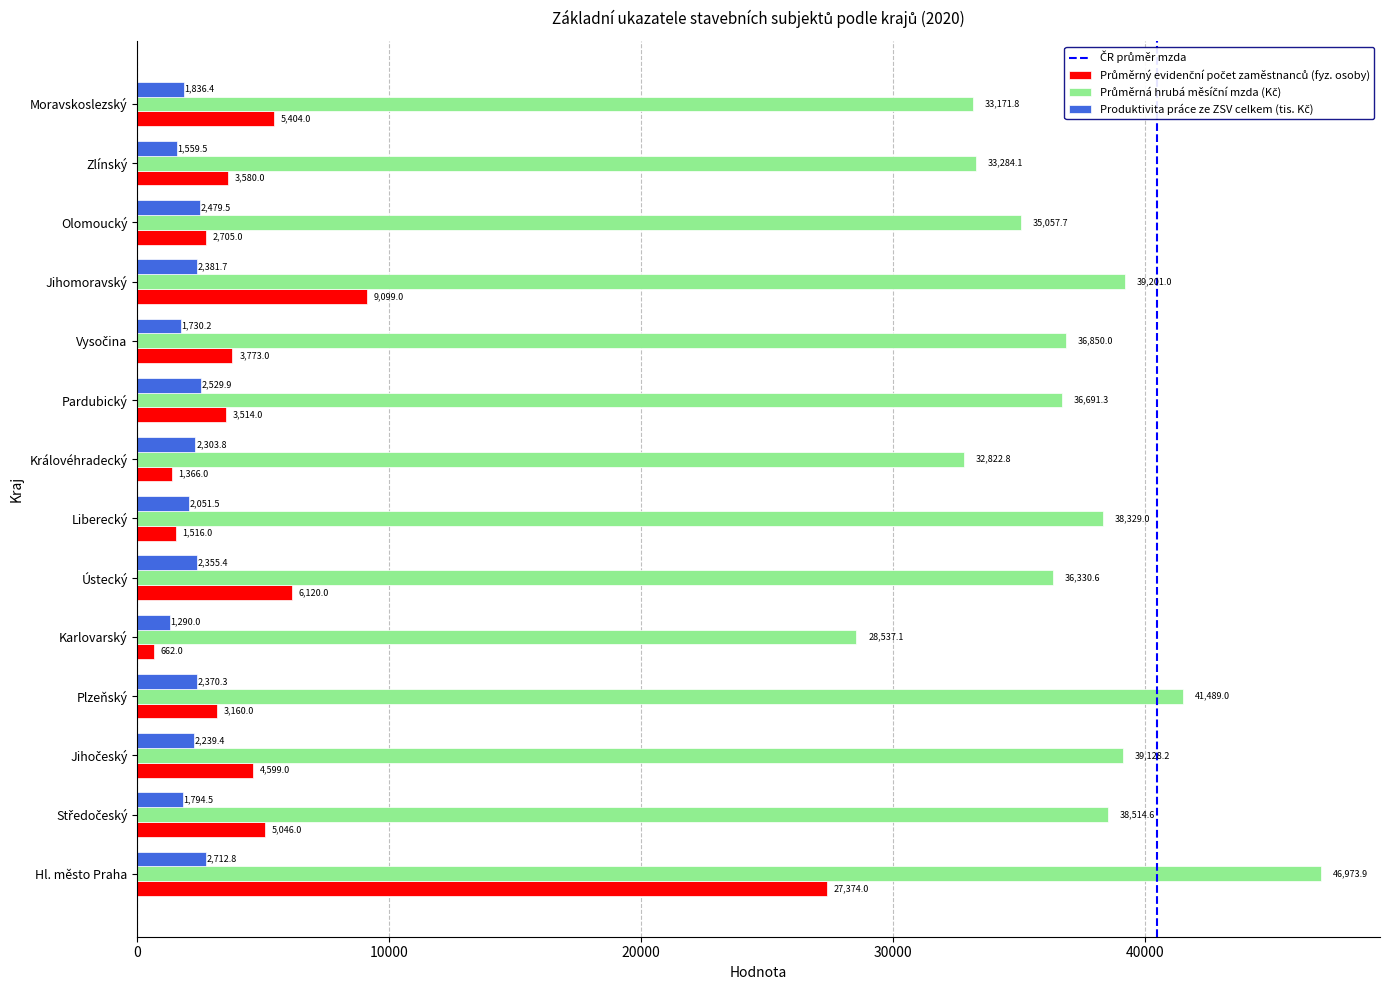

Count the number of data series in this chart.

3